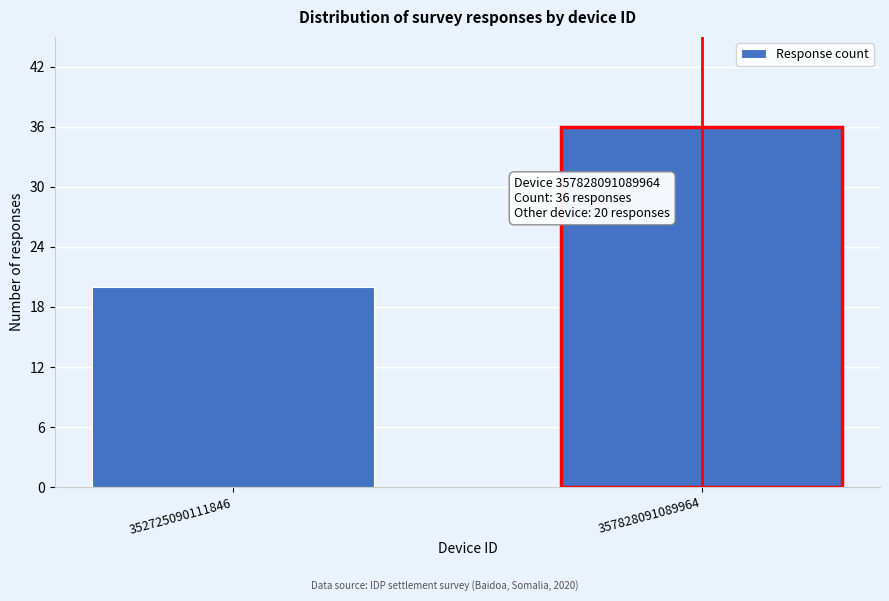

Reading left to right, list all the values displayed in this chart.

352725090111846=20	357828091089964=36